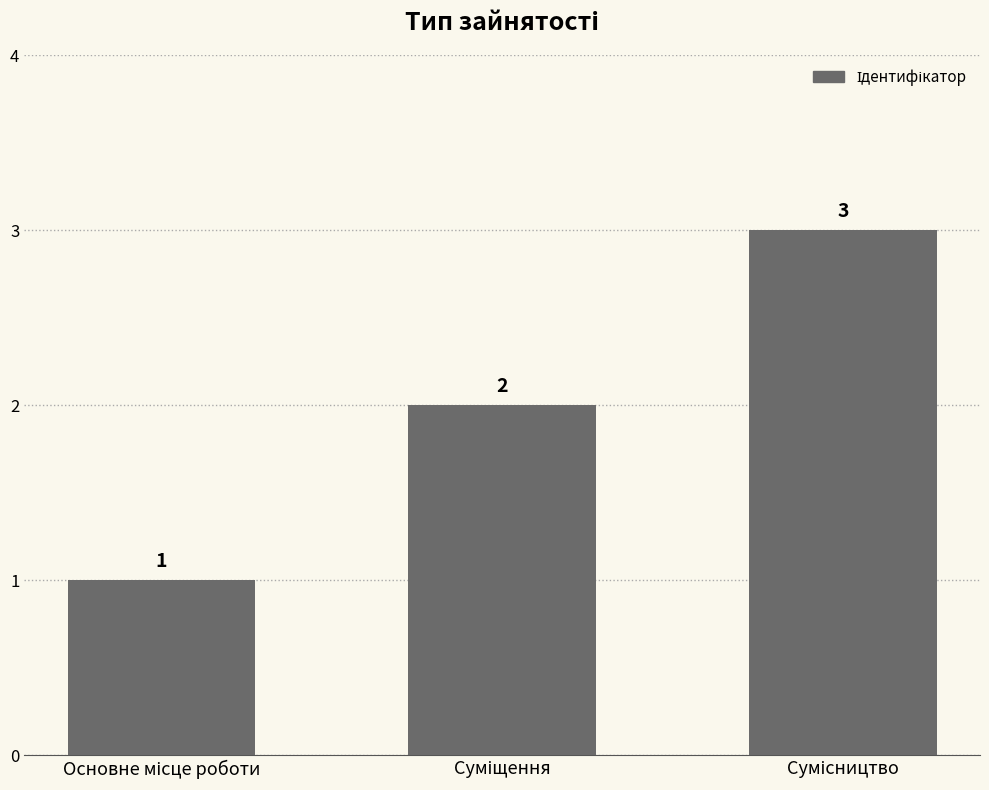

Are the bars grouped side by side (vs. stacked)?

No